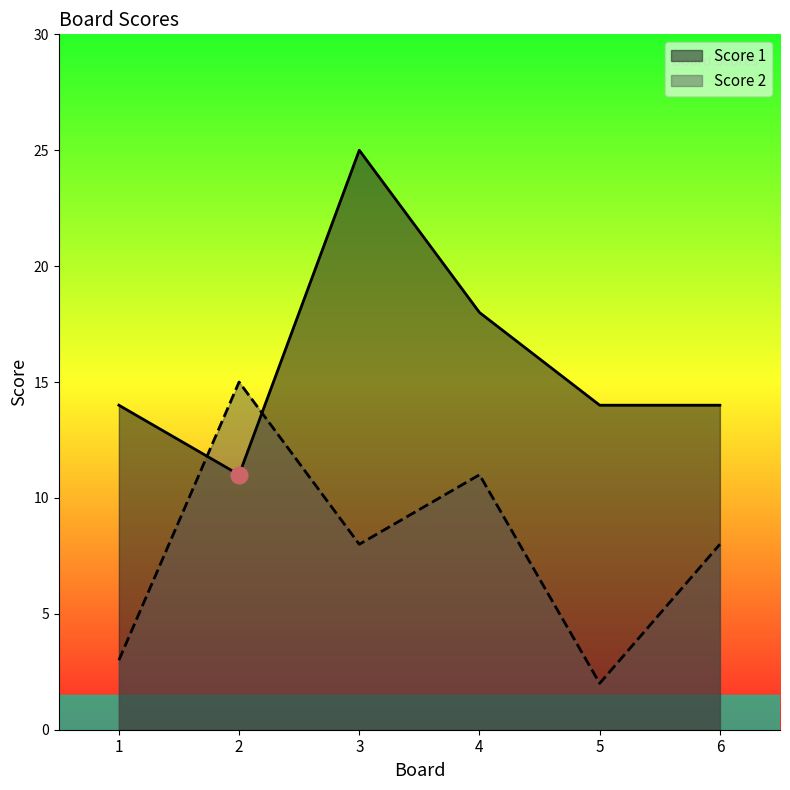

Rank the series at 1 from highest to lowest value.

Score 1, Score 2